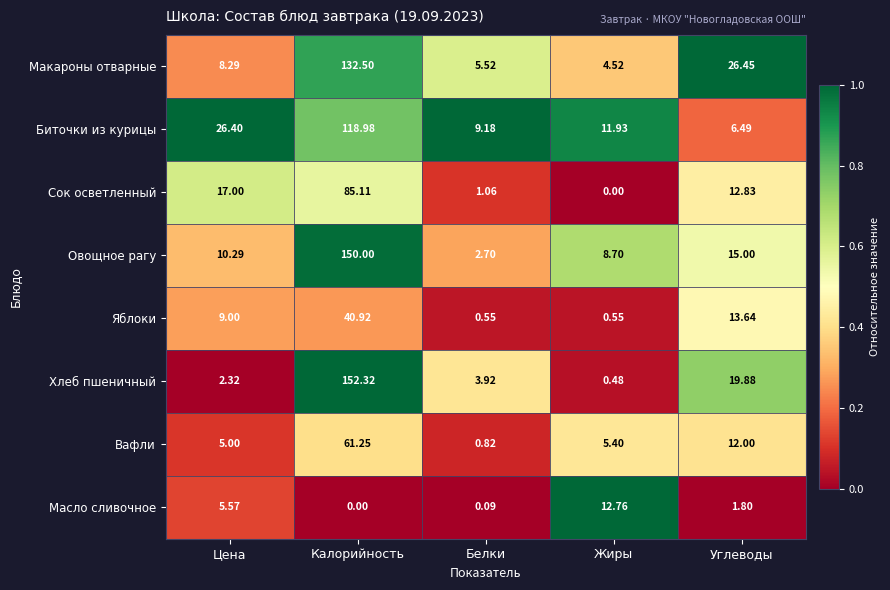

Where does the Овощное рагу series first go above 10?

Цена